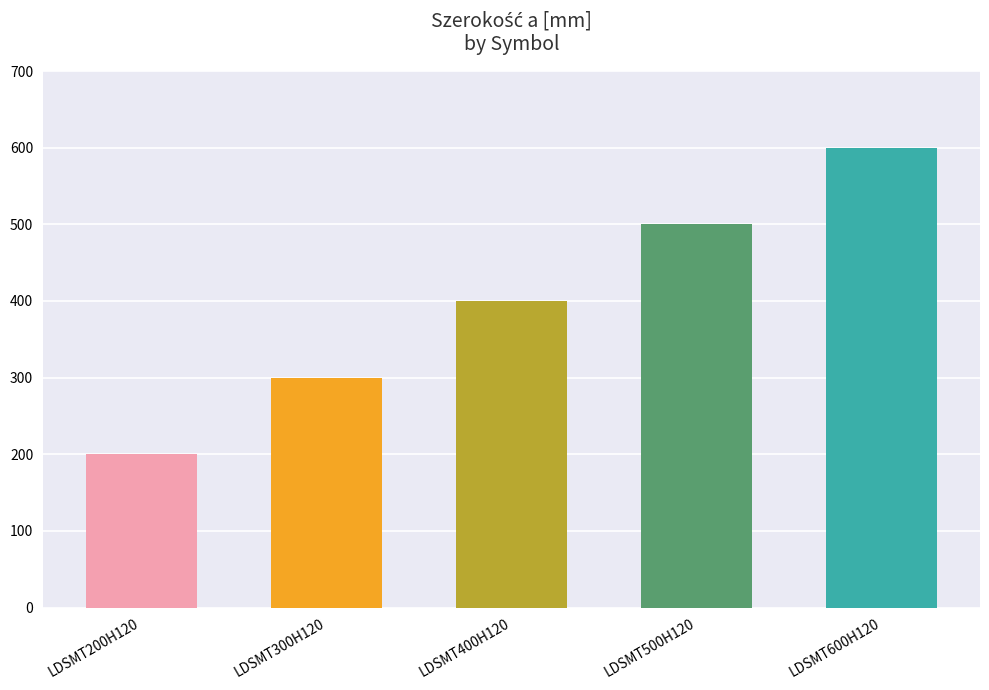

List the labels in order of value, smallest first.

LDSMT200H120, LDSMT300H120, LDSMT400H120, LDSMT500H120, LDSMT600H120